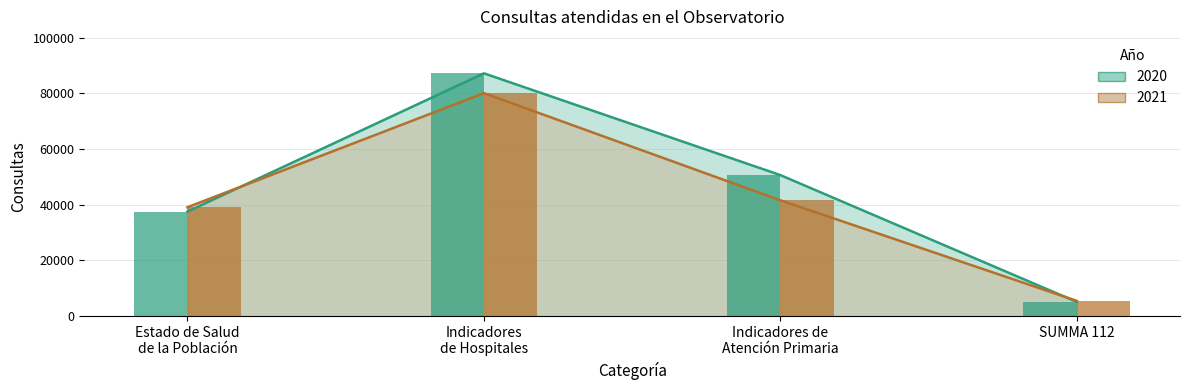

At which category is the sum across all series the highest?

Indicadores
de Hospitales